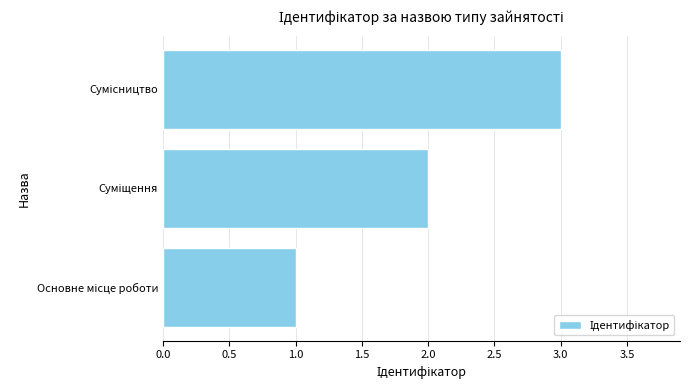

What is the maximum value shown in the chart?

3